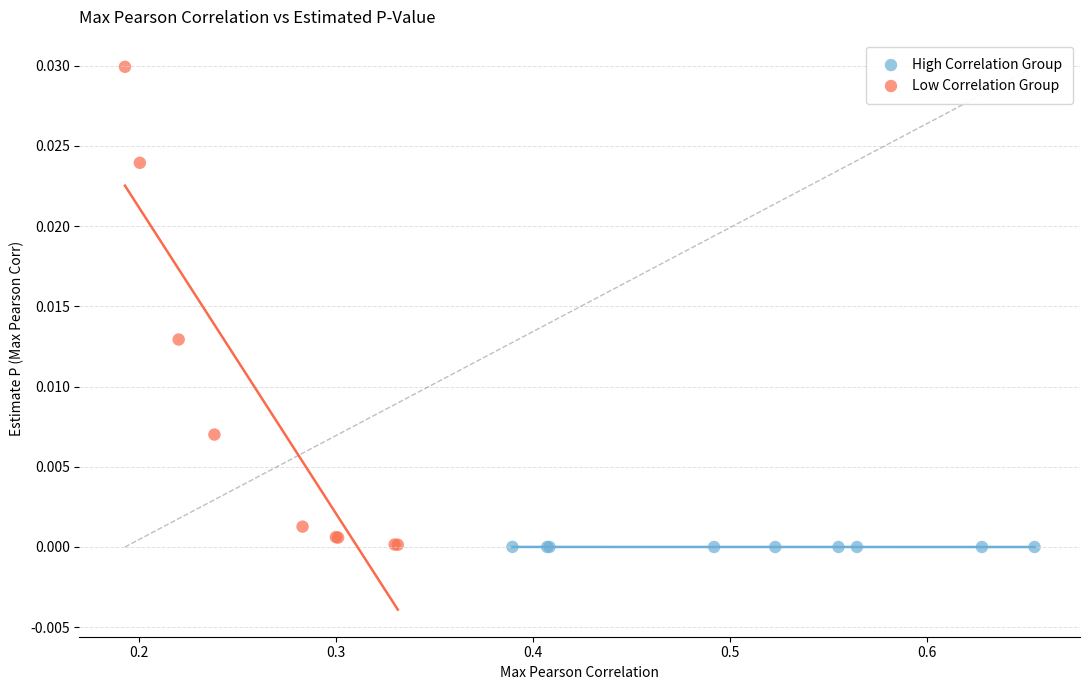

Which series reaches the maximum Y coordinate?

Low Correlation Group